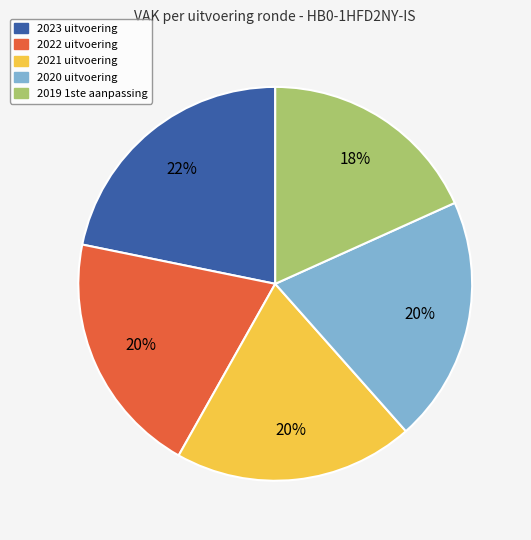

Is there any slice that represents more than half of the pie?

No